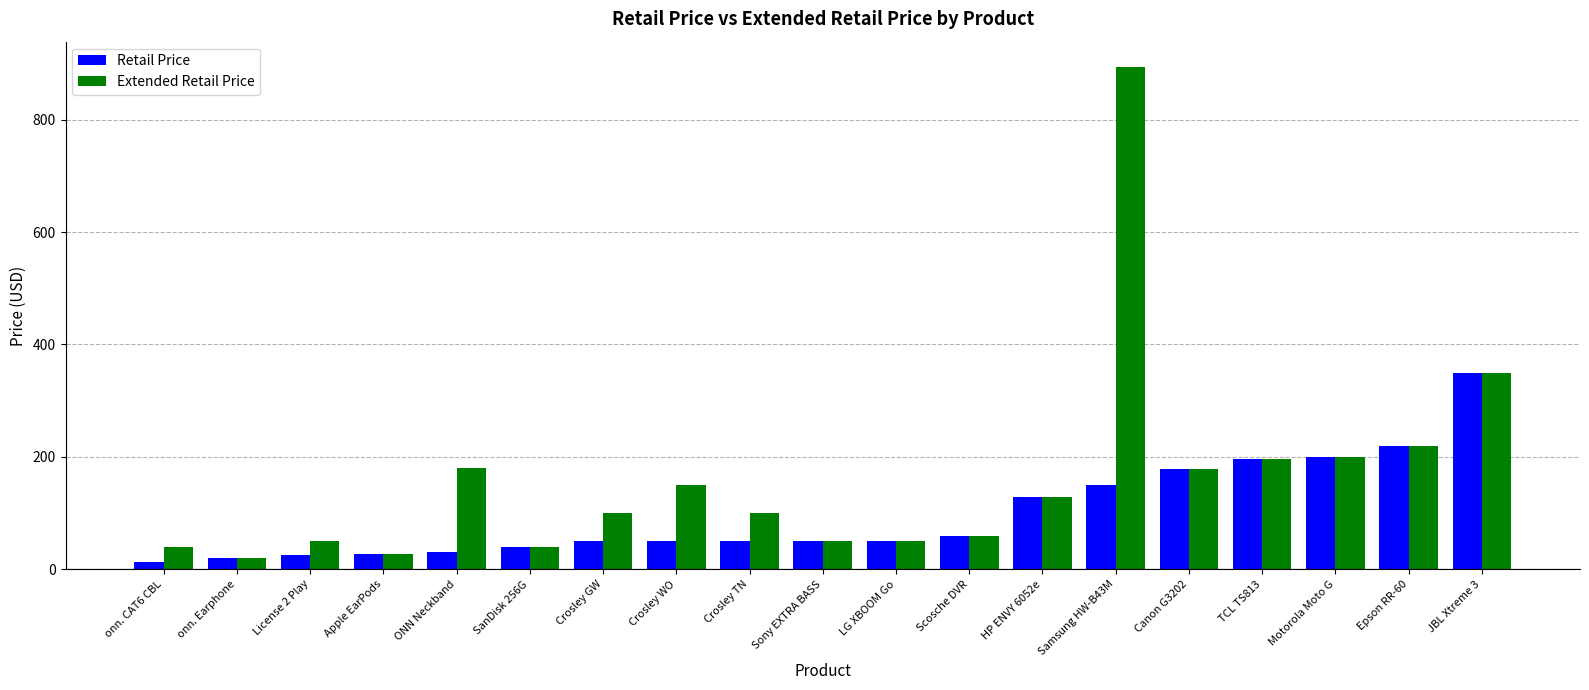

What is the value of the Retail Price bar at the 8th from the left?

50.0